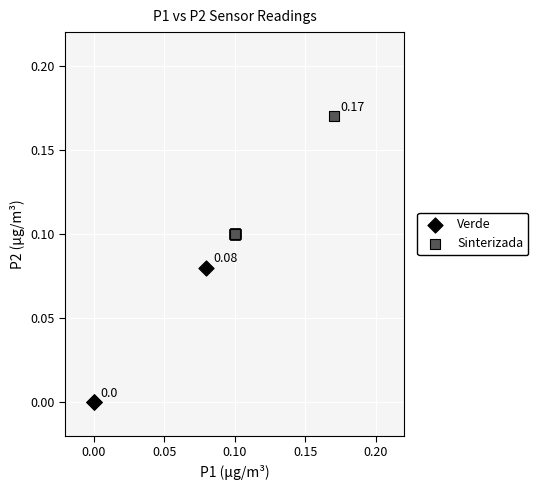

Which series contains the highest Y value?

Sinterizada